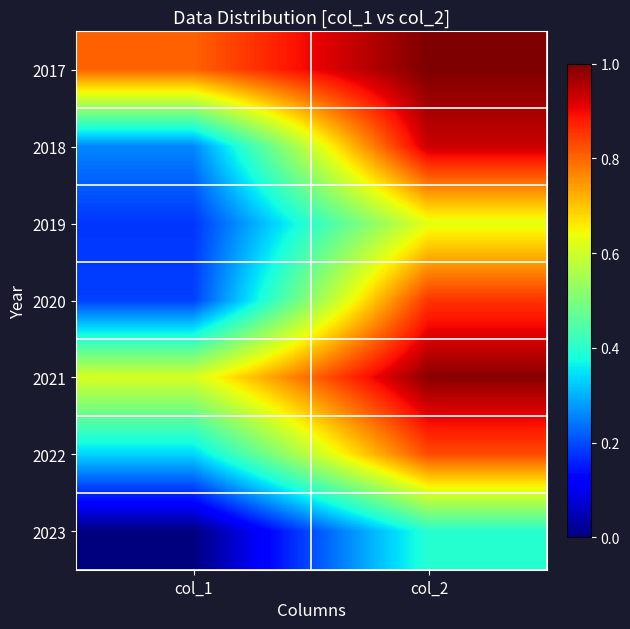

Which label corresponds to the largest value in the chart?

col_2